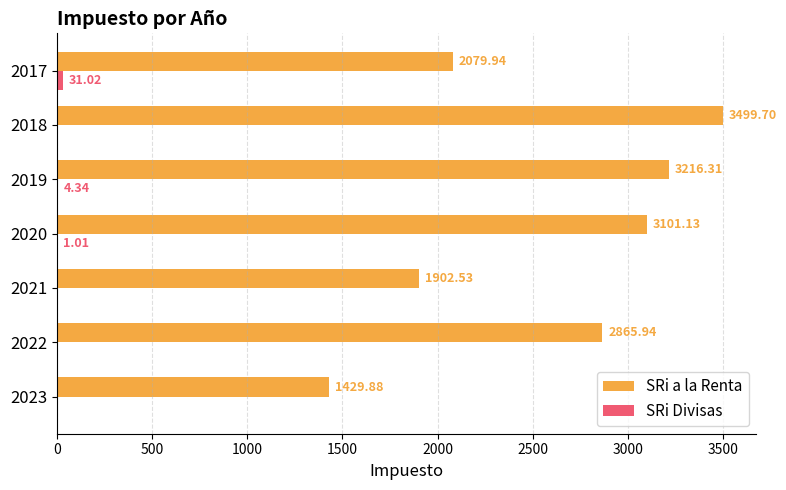

Which series has the largest total across all categories?

SRi a la Renta